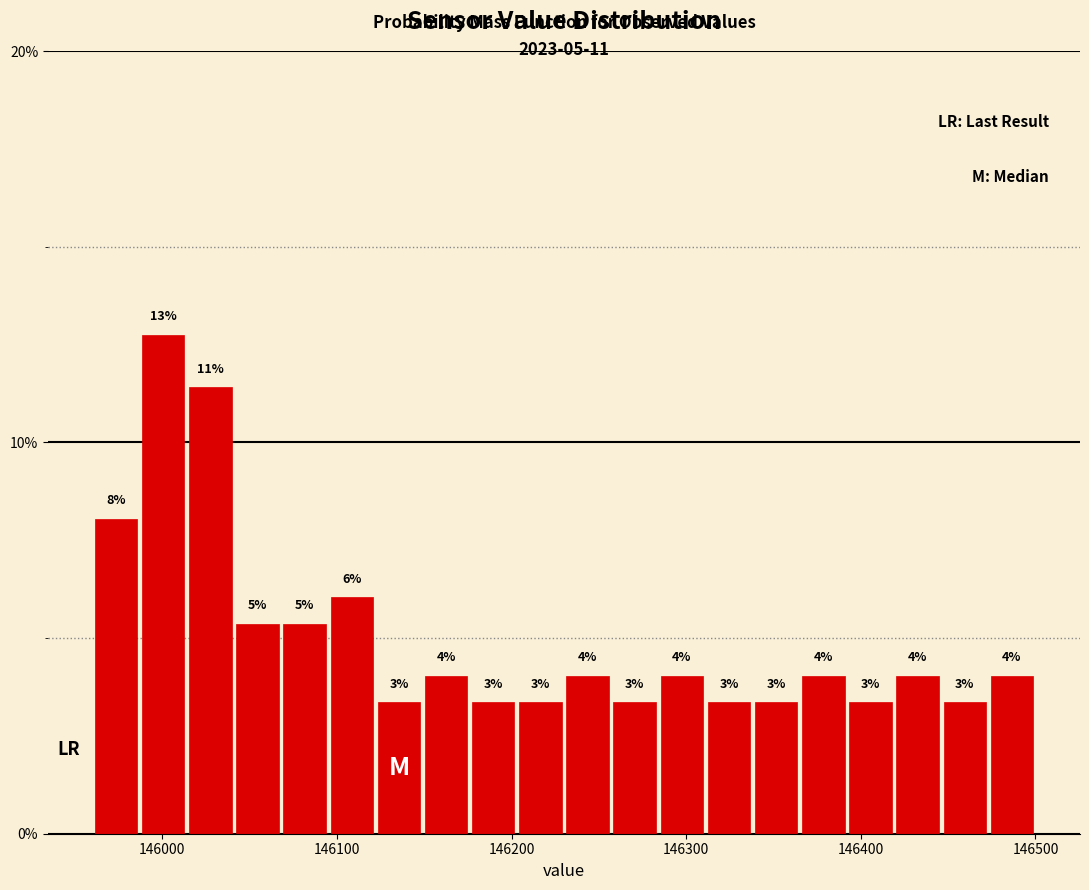

Around what value on the x-axis is the tallest bar? Give the approximate position of its centre, as read against the axis.

146000